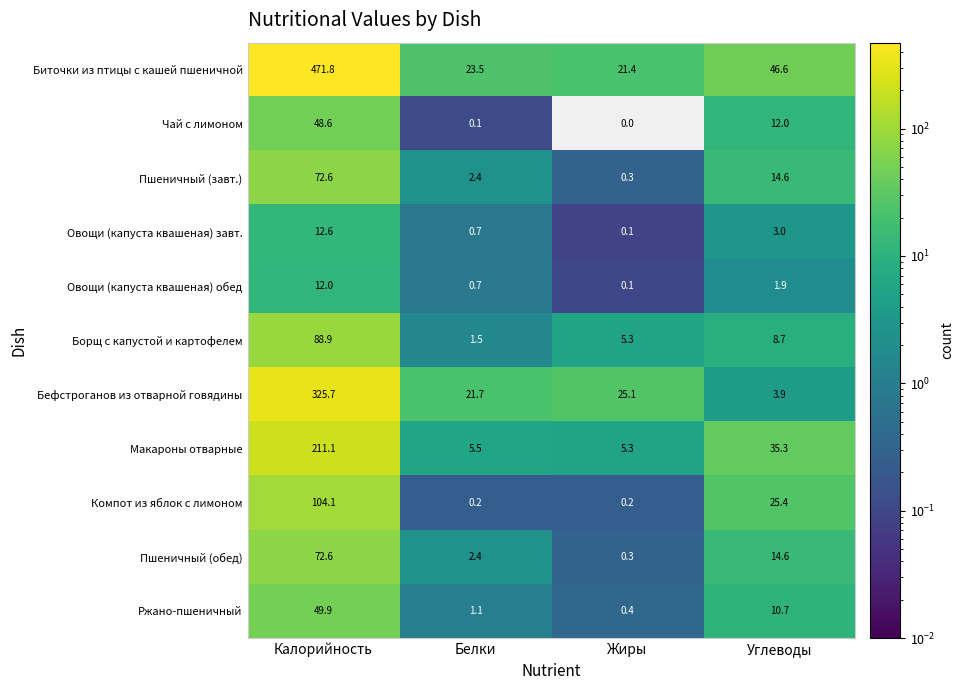

Which category has the highest value across all series?

Калорийность